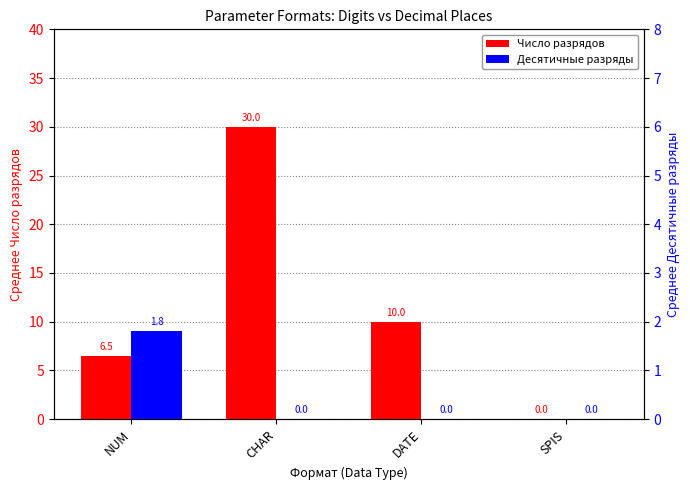

What is the sum of all Десятичные разряды values?

1.8